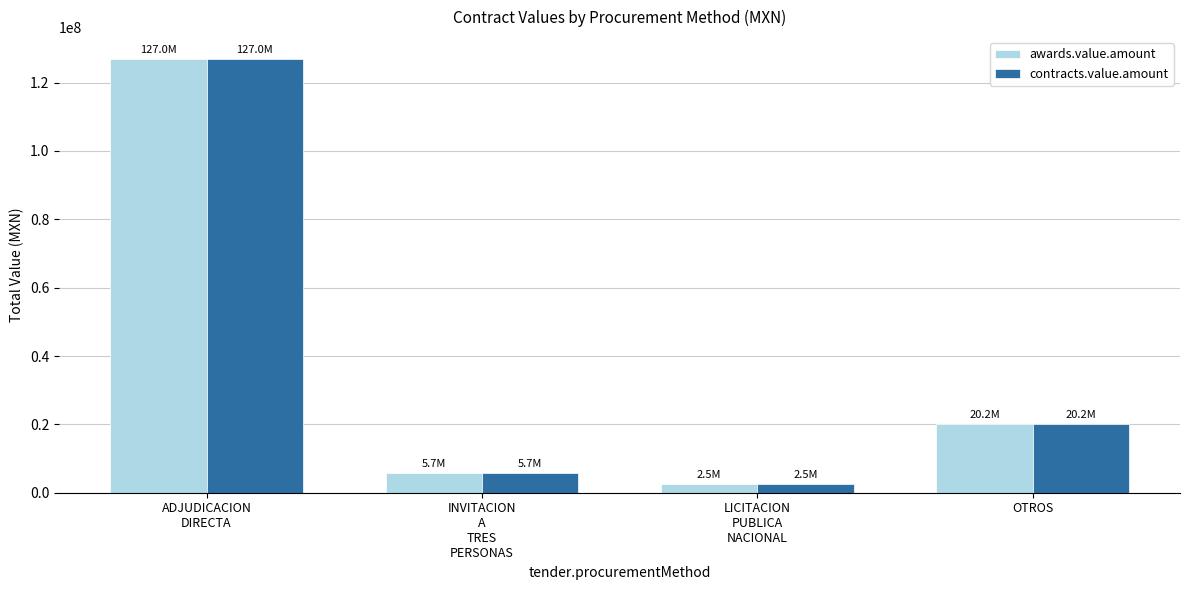

How many values in the awards.value.amount series are below 20156366?

2